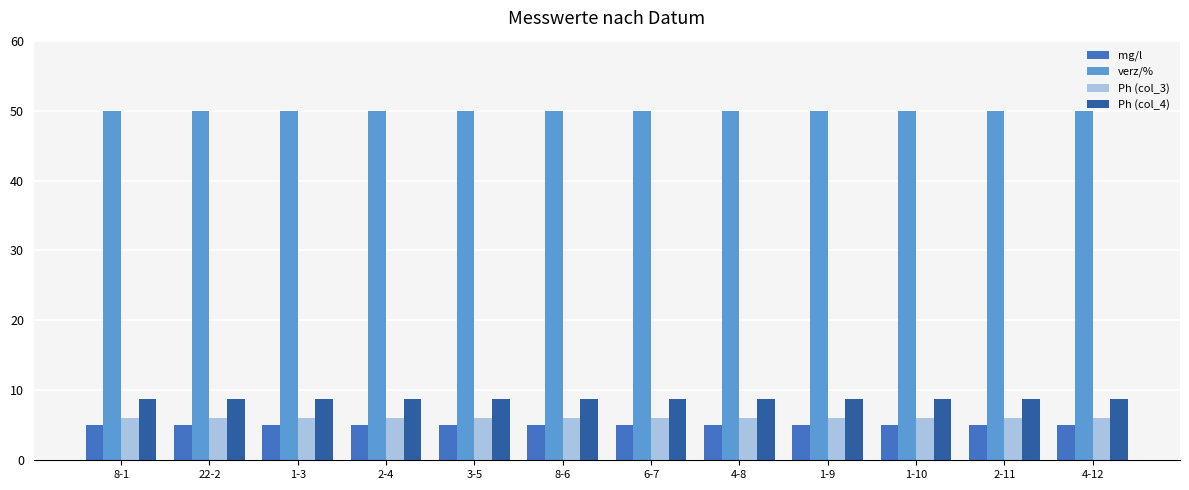

The Ph (col_3) series shows 6.0 at 2-11. True or false?

True